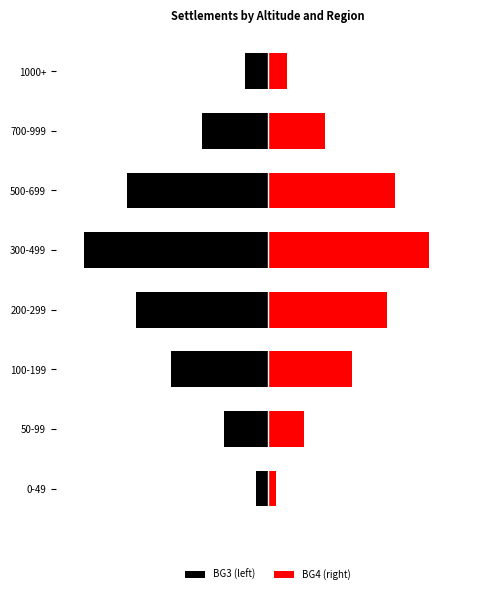

What is the average value of the BG4 (right) series?

78